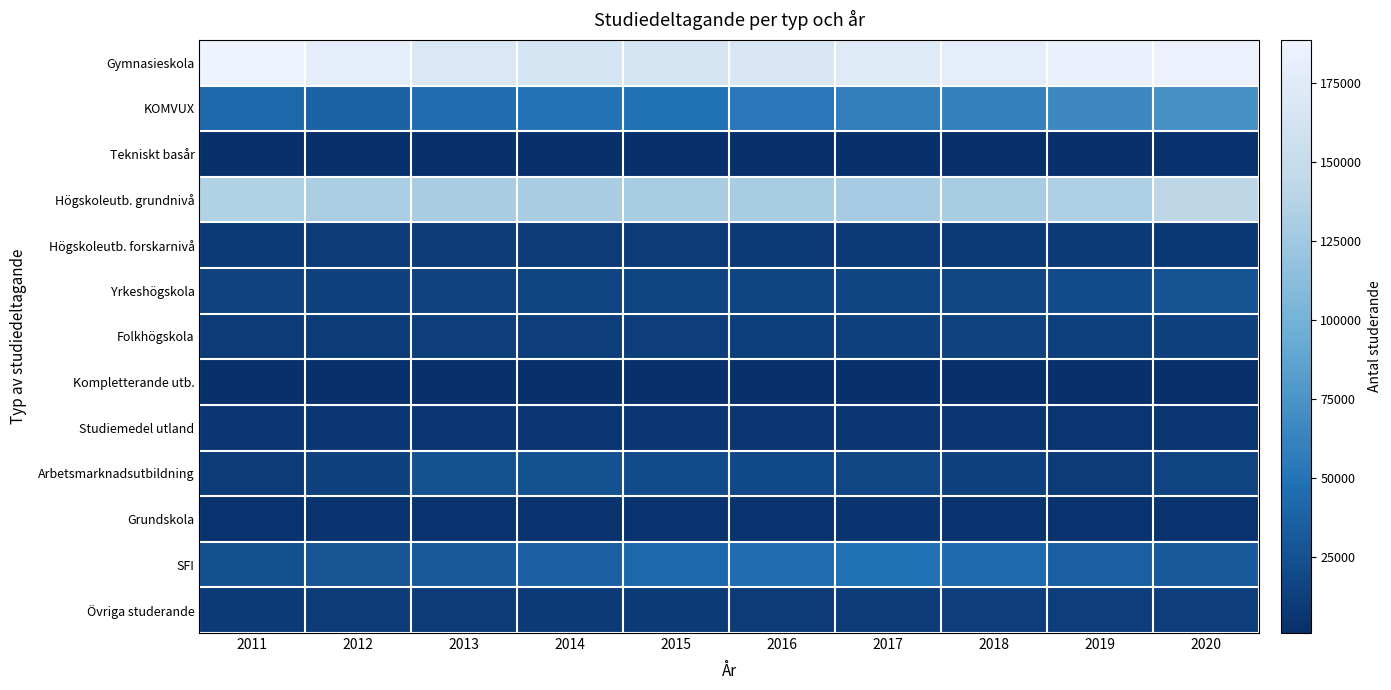

Reading right to left, list all the values displayed in this chart.

Gymnasieskola: 2020=185933	2019=184021	2018=179066	2017=173607	2016=167410	2015=164365	2014=165420	2013=168870	2012=179644	2011=188490
KOMVUX: 2020=72179	2019=65610	2018=60868	2017=58401	2016=53113	2015=47836	2014=49144	2013=44406	2012=37884	2011=41877
Tekniskt basår: 2020=2825	2019=1933	2018=1847	2017=1709	2016=1789	2015=1715	2014=1916	2013=2054	2012=2064	2011=2063
Högskoleutb. grundnivå: 2020=142873	2019=133638	2018=129603	2017=128434	2016=129206	2015=129758	2014=130974	2013=130670	2012=131730	2011=134775
Högskoleutb. forskarnivå: 2020=8090	2019=8193	2018=8257	2017=8544	2016=8873	2015=9111	2014=9317	2013=9330	2012=9133	2011=8807
Yrkeshögskola: 2020=26701	2019=21263	2018=17622	2017=16360	2016=15921	2015=15405	2014=15125	2013=14267	2012=13583	2011=14181
Folkhögskola: 2020=13549	2019=13215	2018=14085	2017=12817	2016=12550	2015=11359	2014=11502	2013=11109	2012=10228	2011=9522
Kompletterande utb.: 2020=852	2019=884	2018=979	2017=889	2016=841	2015=1114	2014=1455	2013=1553	2012=1681	2011=1584
Studiemedel utland: 2020=4527	2019=5237	2018=5493	2017=5710	2016=5966	2015=6309	2014=6483	2013=6393	2012=6362	2011=6241
Arbetsmarknadsutbildning: 2020=14890	2019=9903	2018=13936	2017=17090	2016=19211	2015=21325	2014=25303	2013=25175	2012=13473	2011=10066
Grundskola: 2020=3149	2019=3277	2018=3527	2017=3852	2016=3662	2015=3628	2014=3566	2013=3610	2012=3614	2011=3551
SFI: 2020=32320	2019=35530	2018=42729	2017=47865	2016=45448	2015=41647	2014=36322	2013=31451	2012=27535	2011=24916
Övriga studerande: 2020=11295	2019=10435	2018=10408	2017=9645	2016=9262	2015=8398	2014=8535	2013=9034	2012=9620	2011=8394